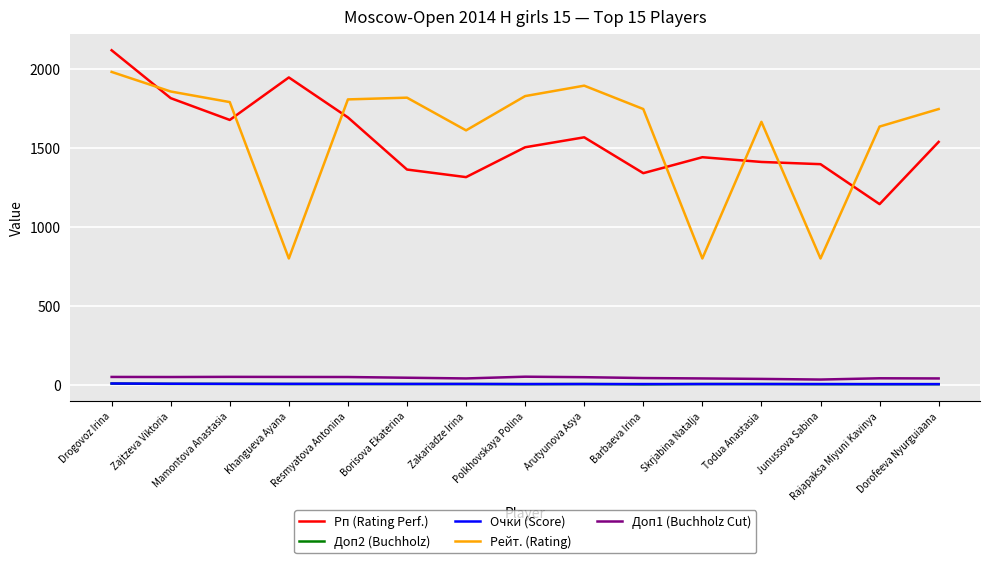

What is the maximum value shown in the chart?

2118.0